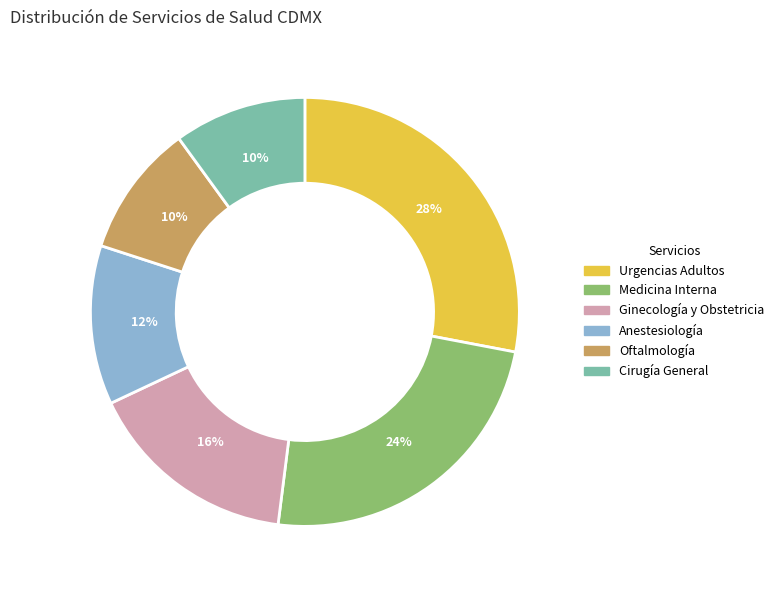

To the nearest percent, what percentage of the pie is Urgencias Adultos?

28%